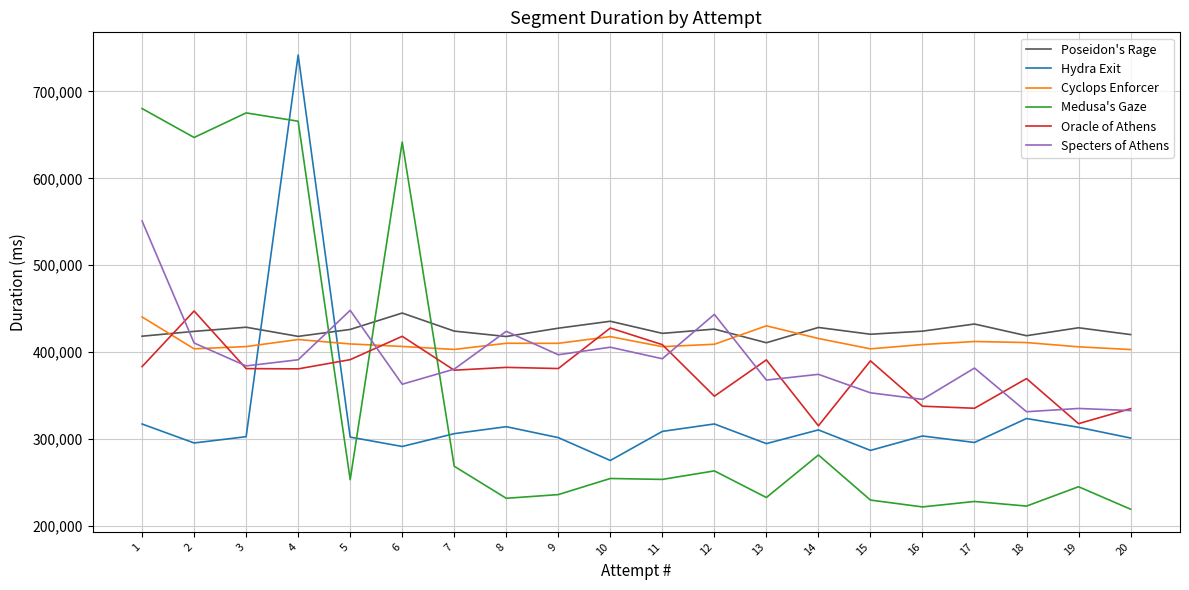

Which series changed the most between 6 and 16?

Medusa's Gaze